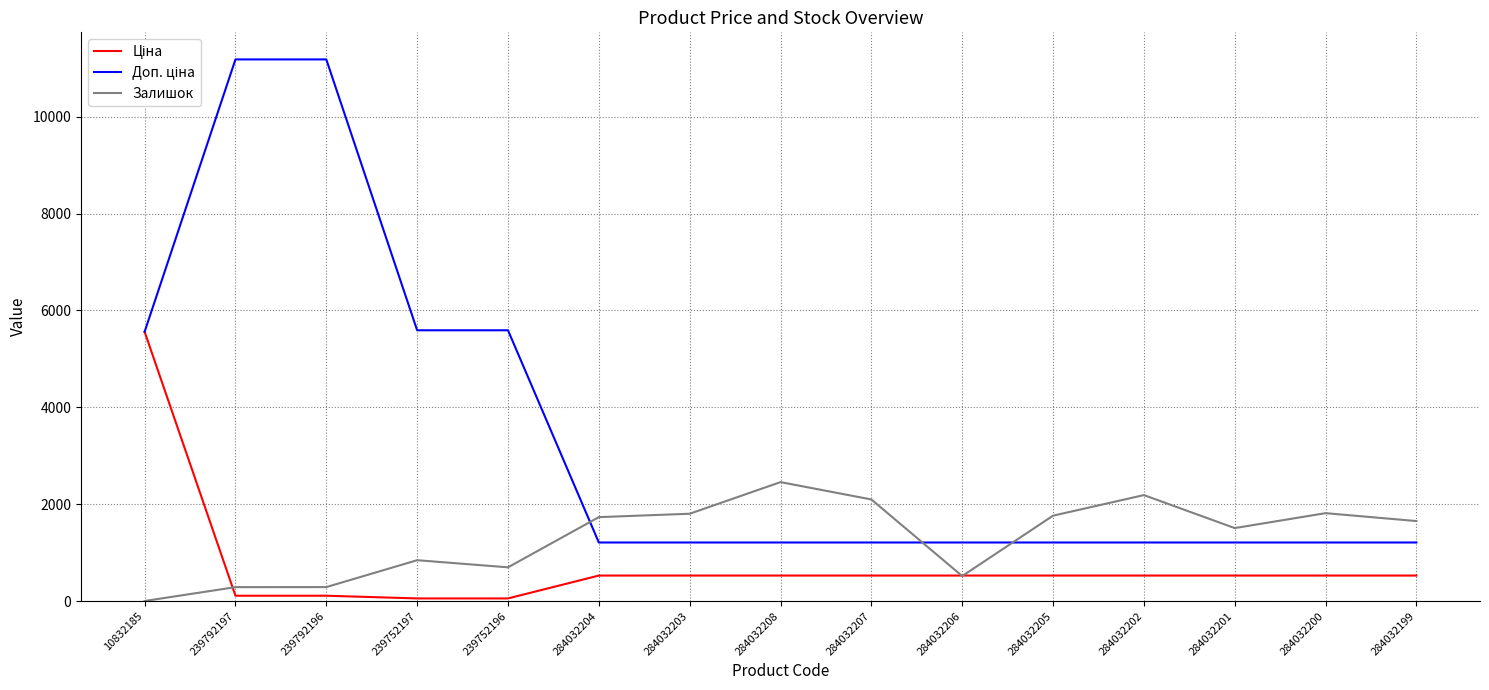

What is the total value across all series at 284032206?

2256.9